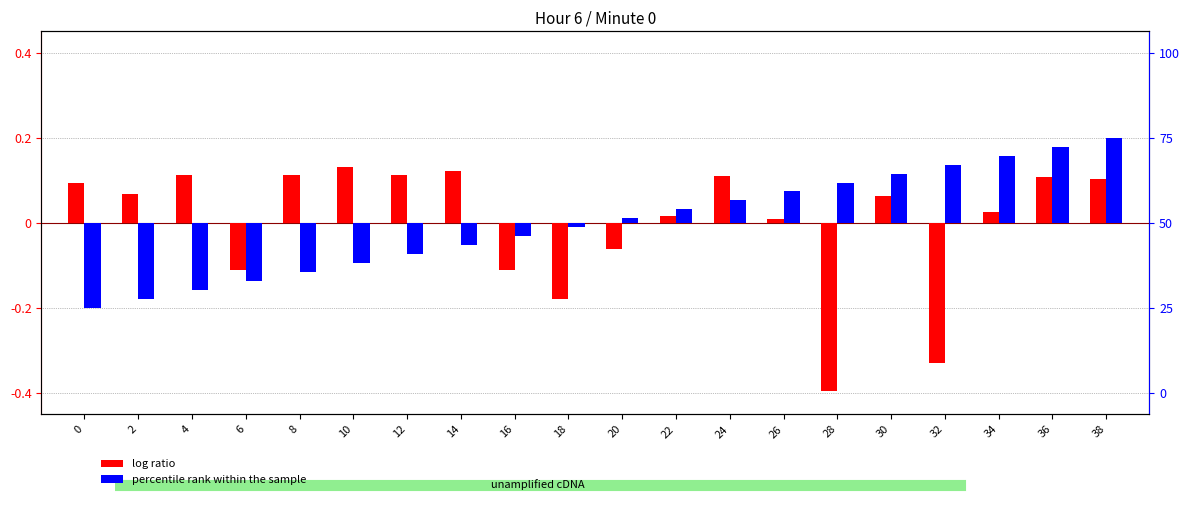

How many negative values does the log ratio series have?

6